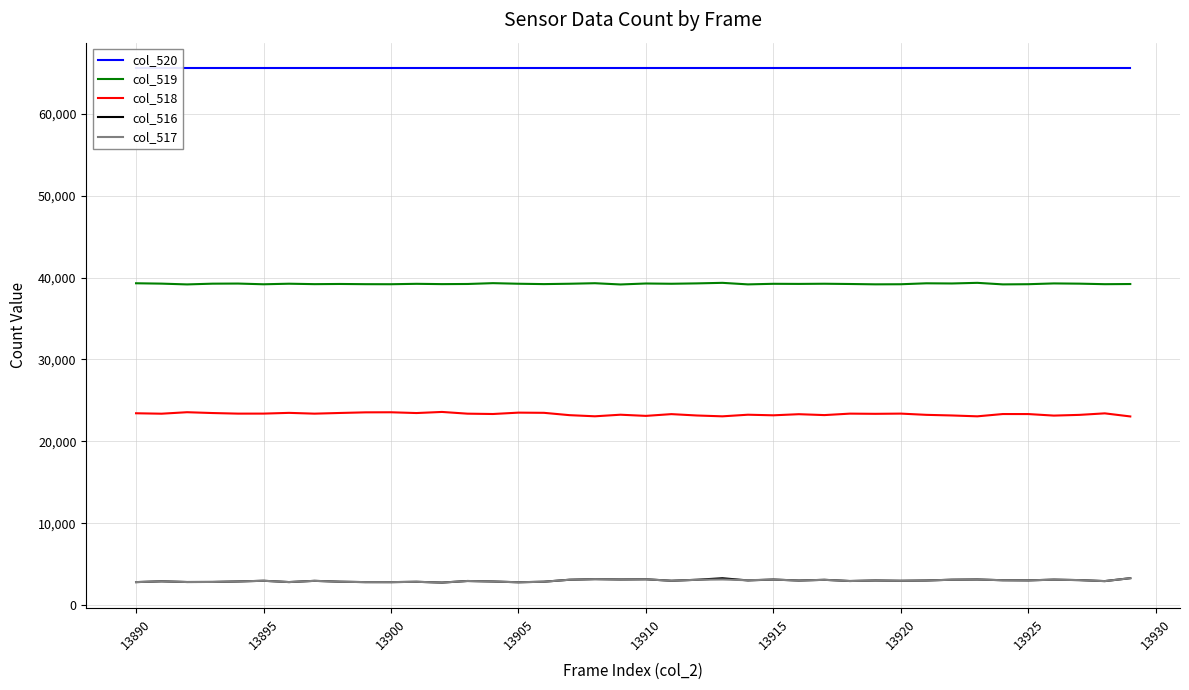

Is it true that col_516 equals 3125 at 13915?

True